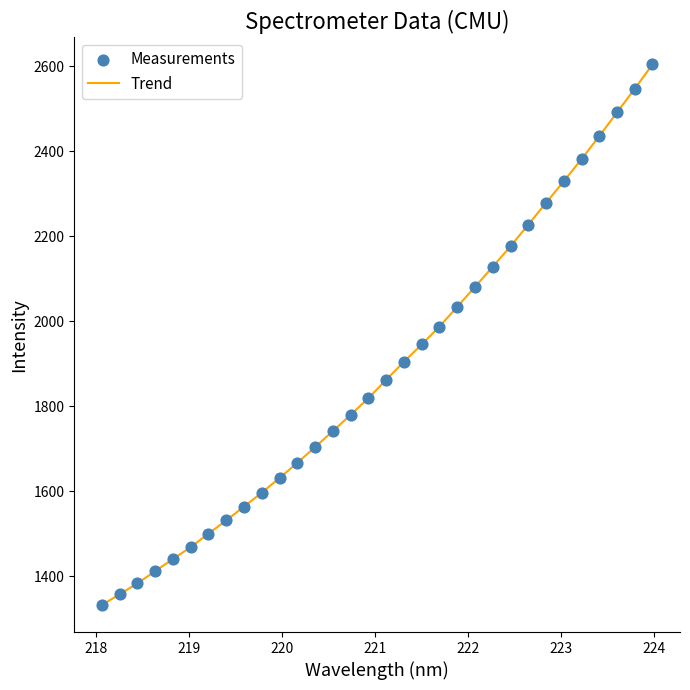

What is the maximum value shown in the chart?

2604.0